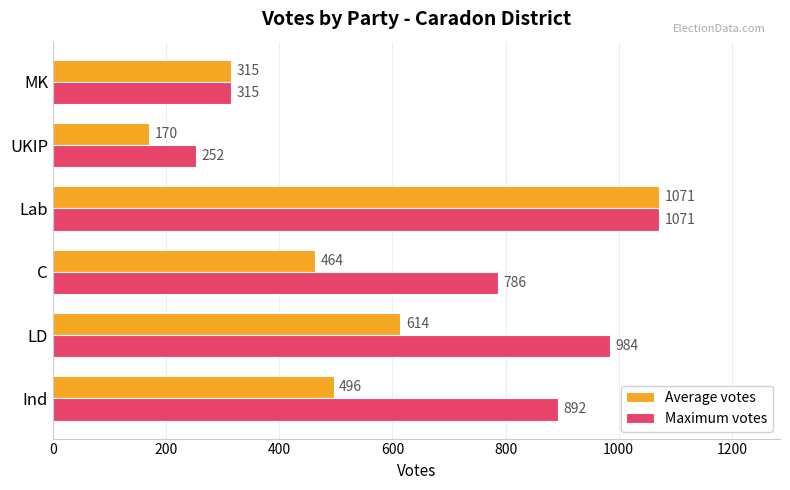

Count the number of categories in the chart.

6